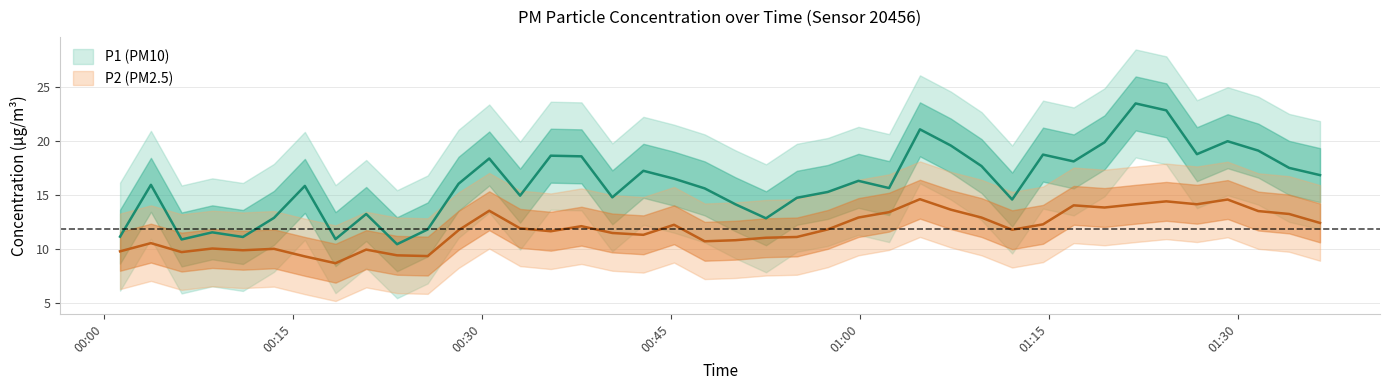

Reading left to right, list all the values displayed in this chart.

P1: 11.1	15.9	10.9	11.5	11.1	12.9	15.8	10.9	13.2	10.4	11.8	16.0	18.4	14.9	18.6	18.6	14.8	17.2	16.5	15.6	14.1	12.8	14.7	15.3	16.3	15.6	21.1	19.6	17.7	14.6	18.7	18.1	19.9	23.5	22.8	18.8	20.0	19.1	17.5	16.8
P2: 9.8	10.5	9.7	10.0	9.9	10.0	9.3	8.7	9.9	9.4	9.3	11.7	13.5	11.9	11.6	12.1	11.5	11.3	12.2	10.7	10.8	11.0	11.1	11.8	12.9	13.4	14.6	13.6	12.9	11.8	12.3	14.0	13.8	14.1	14.4	14.1	14.6	13.5	13.2	12.4